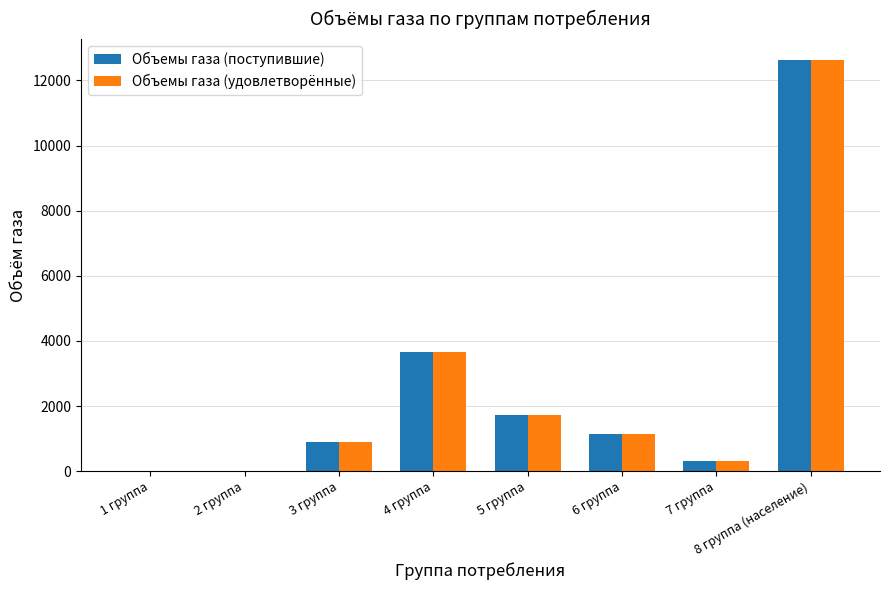

Reading right to left, extract all data points from this chart.

Объемы газа (поступившие): 8 группа (население)=12638.5	7 группа=317.2	6 группа=1136.1	5 группа=1730.0	4 группа=3672.5	3 группа=900.0	2 группа=0.0	1 группа=0.0
Объемы газа (удовлетворённые): 8 группа (население)=12638.5	7 группа=317.2	6 группа=1136.1	5 группа=1730.0	4 группа=3672.5	3 группа=900.0	2 группа=0.0	1 группа=0.0